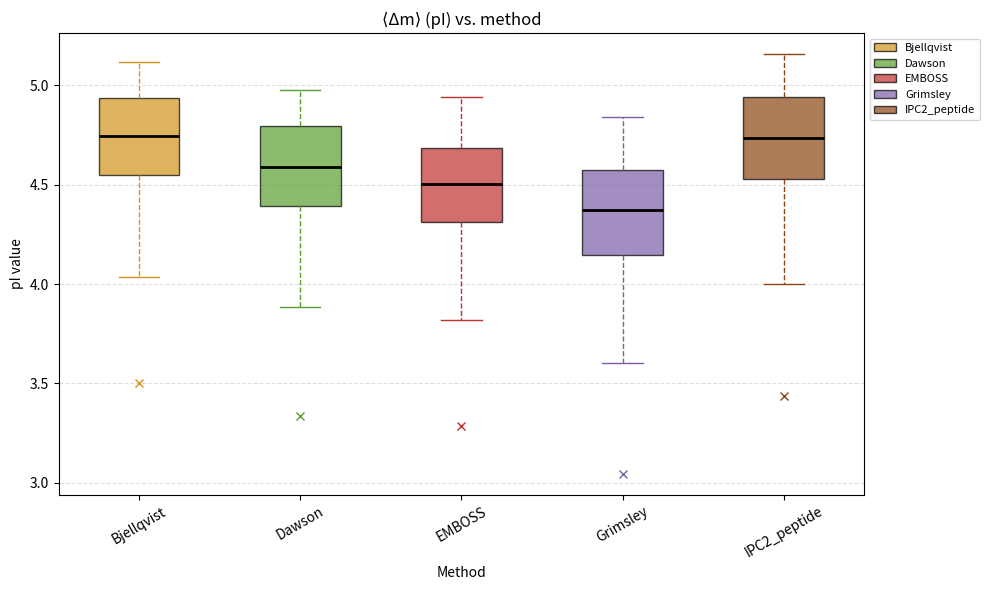

Reading left to right, transcribe this box plot: for each box, give where its median line is, the range the box spans, and where its two whiskers end, as read against the y-axis. The values are not printed on the chart, so give them approximately, as read against the axis.

Bjellqvist: median 4.75, box 4.55 to 4.95, whiskers 4.05 to 5.10
Dawson: median 4.60, box 4.40 to 4.80, whiskers 3.90 to 5.00
EMBOSS: median 4.50, box 4.30 to 4.70, whiskers 3.80 to 4.95
Grimsley: median 4.35, box 4.15 to 4.55, whiskers 3.60 to 4.85
IPC2_peptide: median 4.75, box 4.55 to 4.95, whiskers 4.00 to 5.15